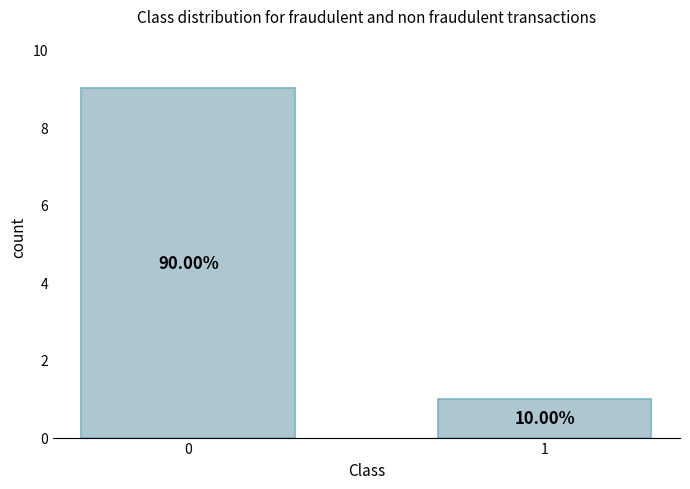

Is it true that the value at 0 is 5?

False